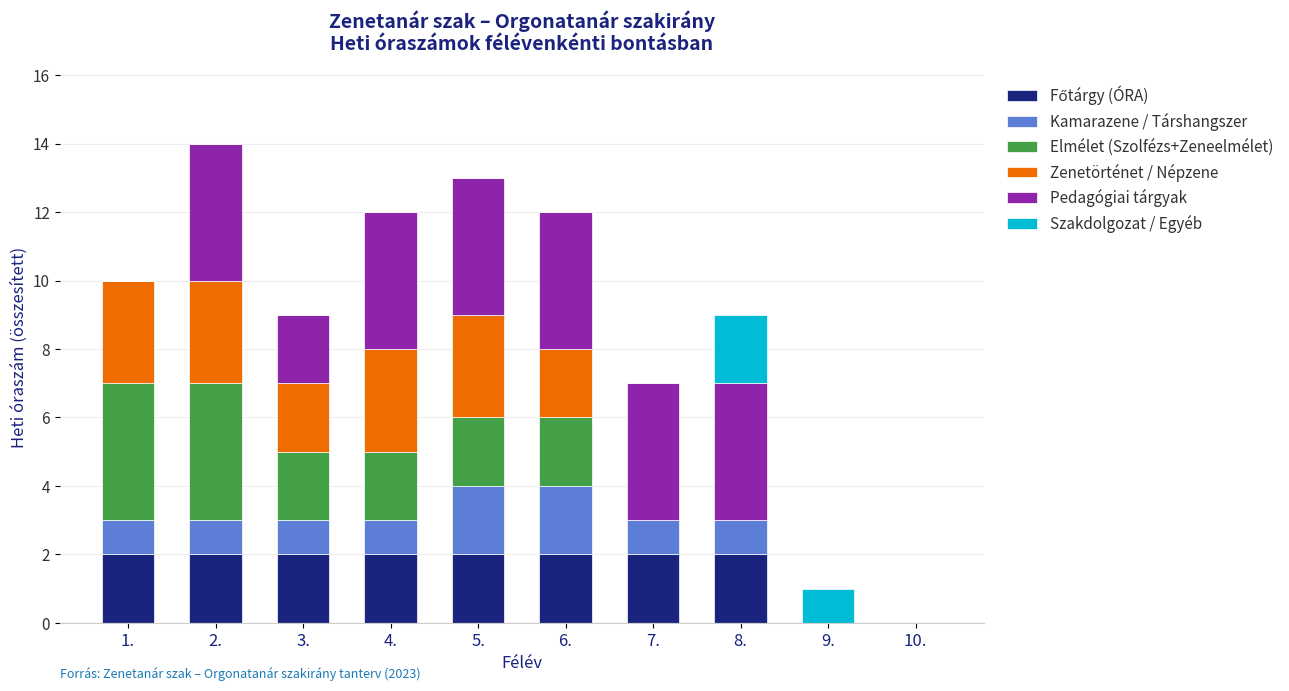

What is the total value across all series at 5.?

13